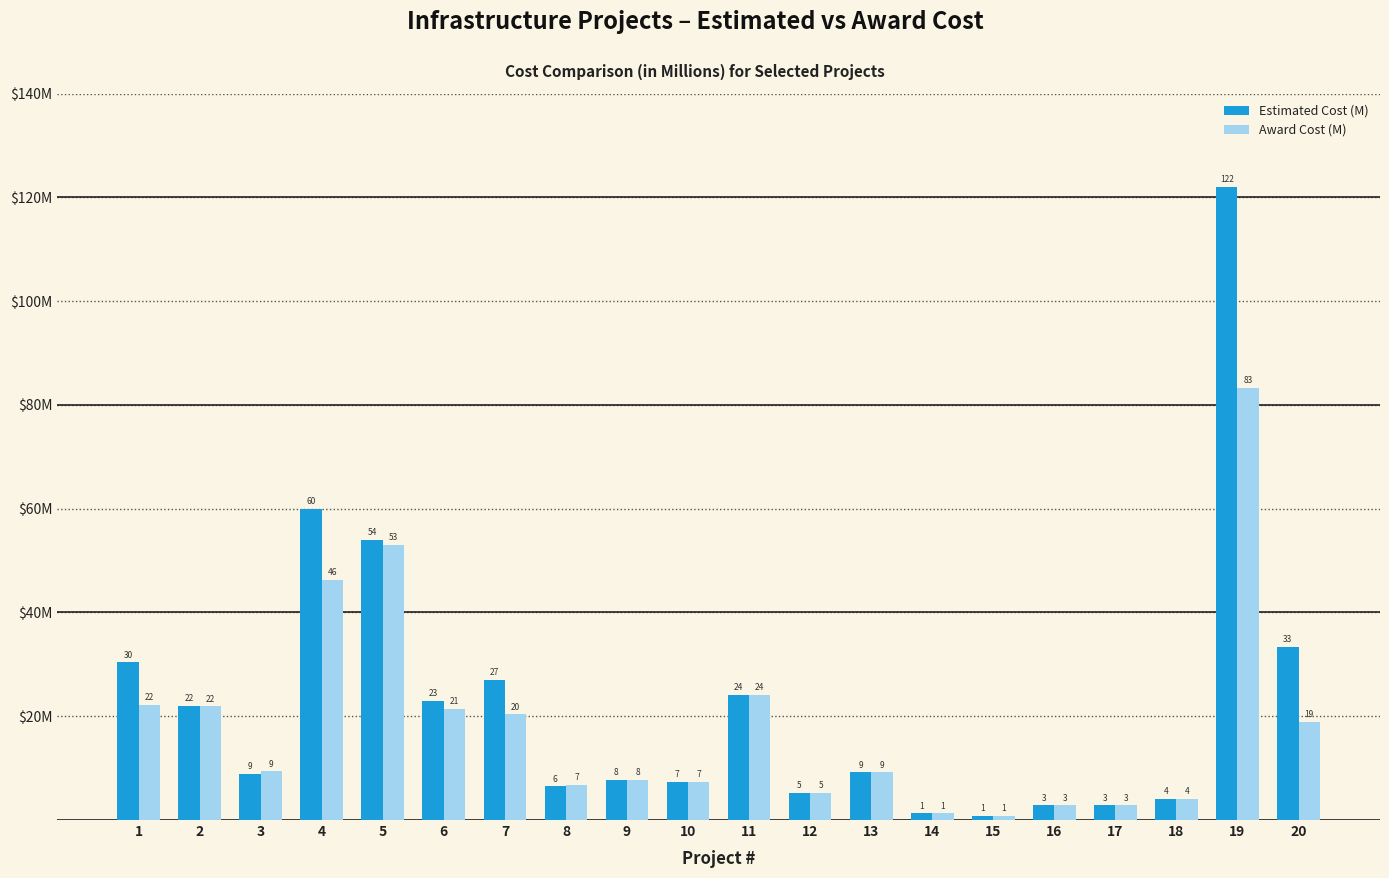

Does the chart contain any negative values?

No